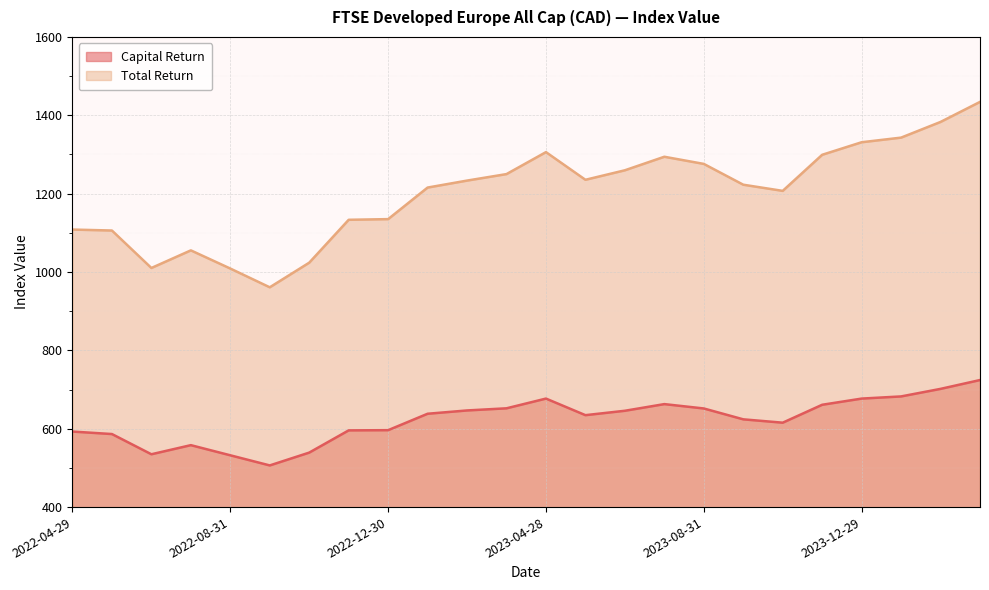

What is the sum of the Capital Return values at 2023-06-30 and 2023-11-30?

1307.0